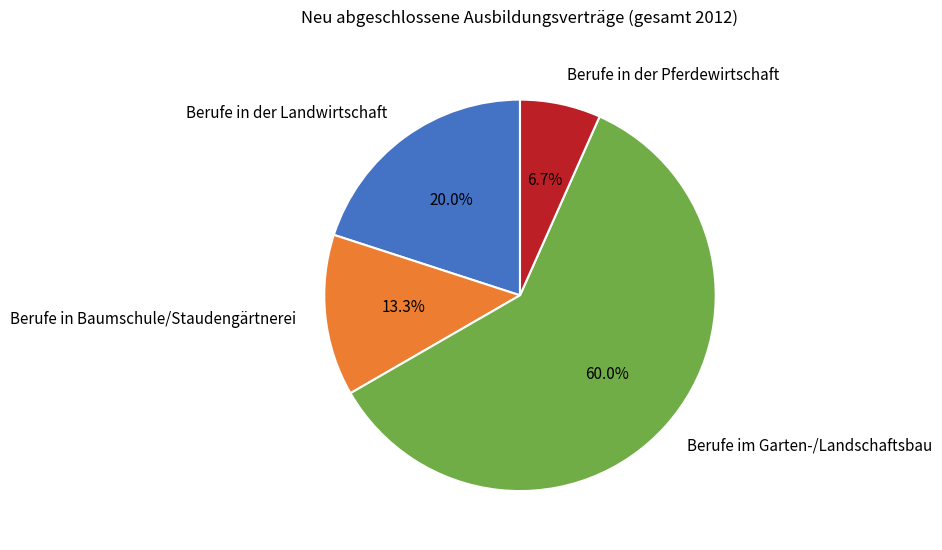

Rank the categories by value from lowest to highest.

Berufe in der Pferdewirtschaft, Berufe in Baumschule/Staudengärtnerei, Berufe in der Landwirtschaft, Berufe im Garten-/Landschaftsbau